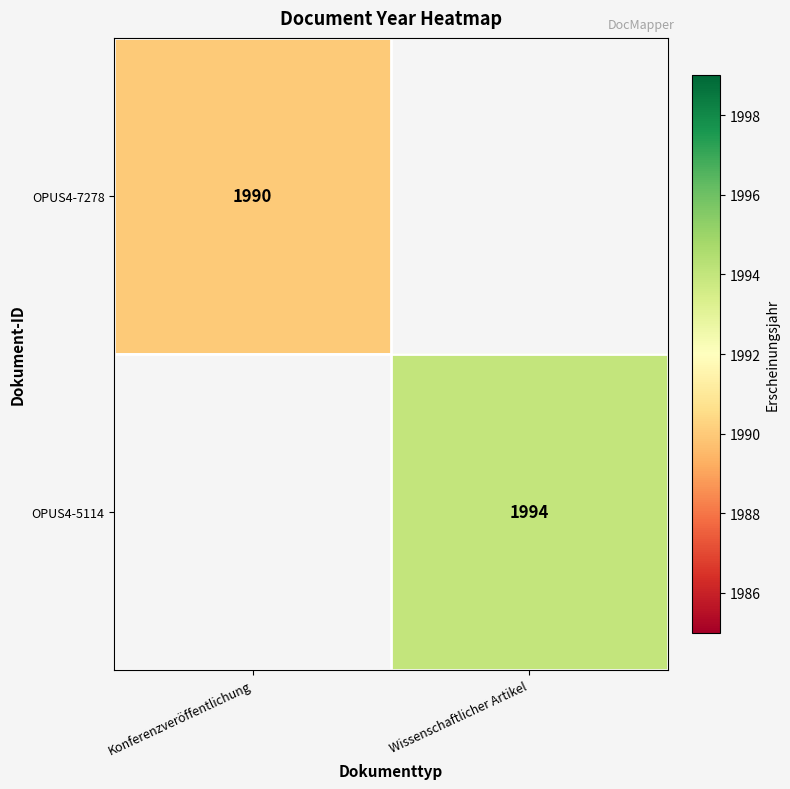

The value of OPUS4-5114 at Wissenschaftlicher Artikel is 1994. True or false?

True